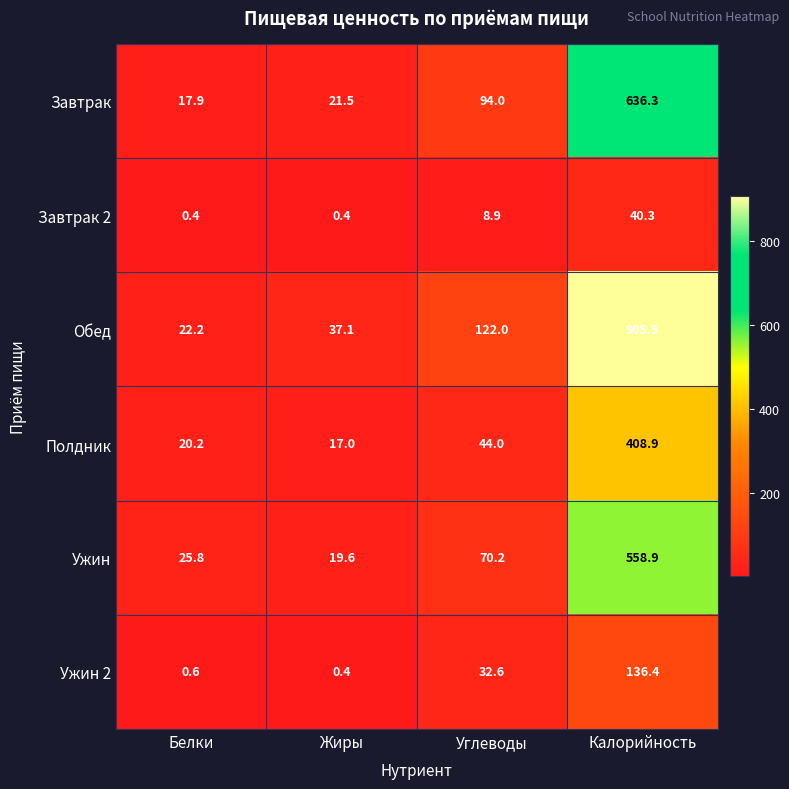

What is the maximum value shown in the chart?

905.5